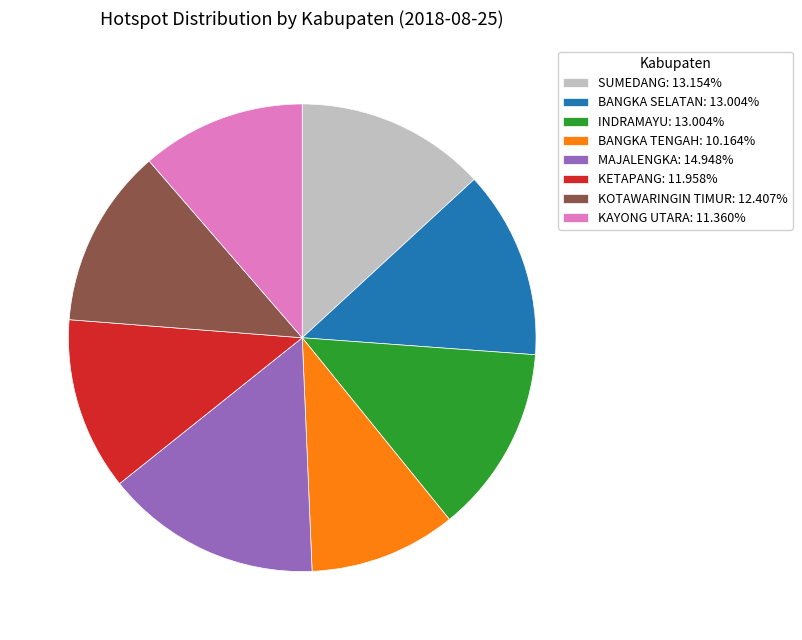

What is the largest slice in the pie chart?

MAJALENGKA